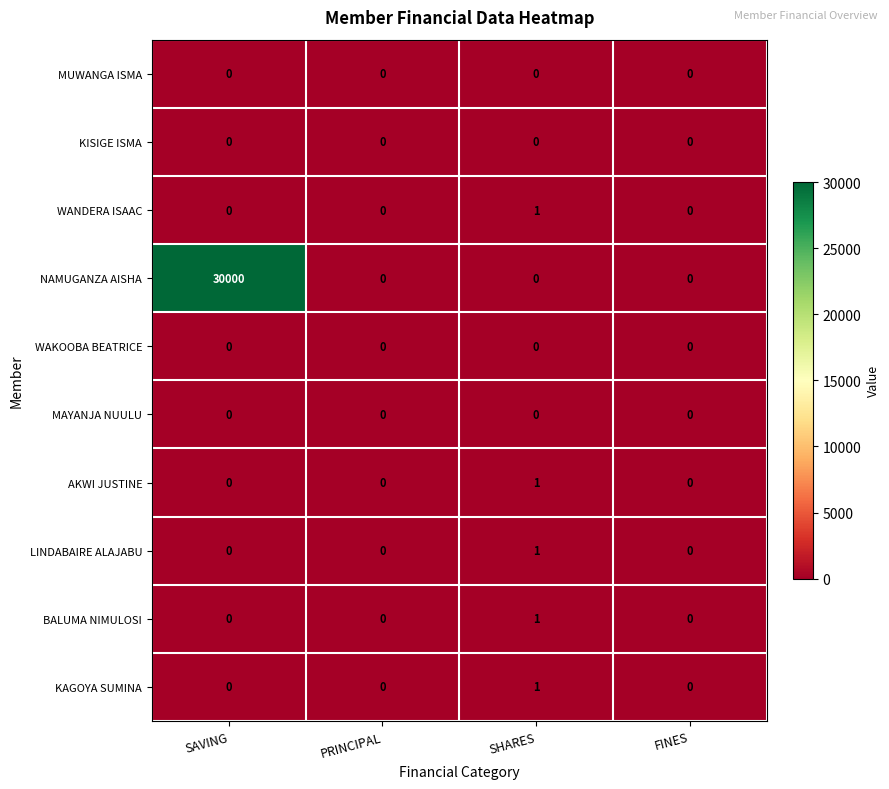

At which category is the sum across all series the highest?

SAVING